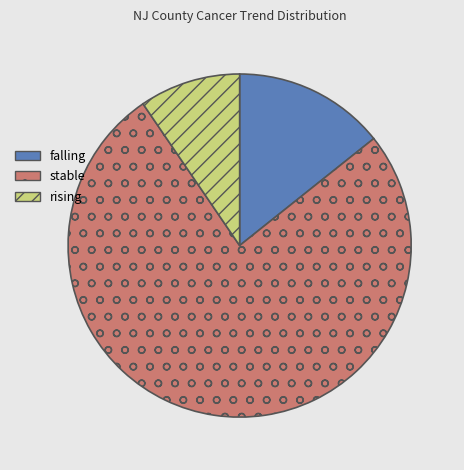

Combined, do falling and rising account for over 50%?

No